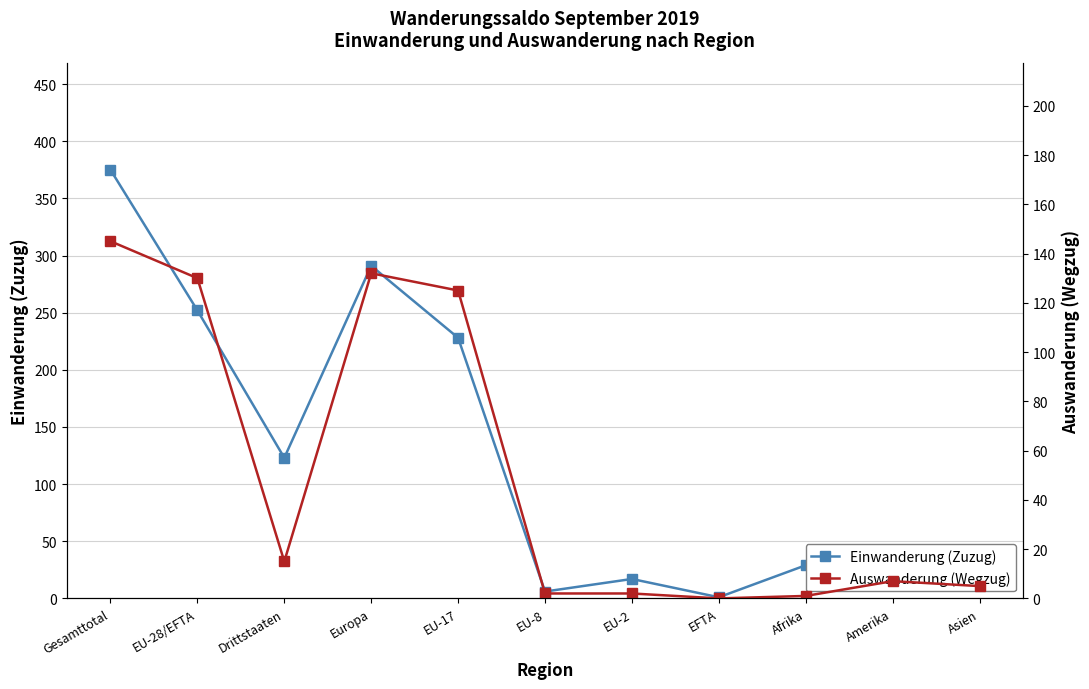

Reading left to right, extract all data points from this chart.

Einwanderung (Zuzug): 375	252	123	291	228	6	17	1	29	17	37
Auswanderung (Wegzug): 145	130	15	132	125	2	2	0	1	7	5